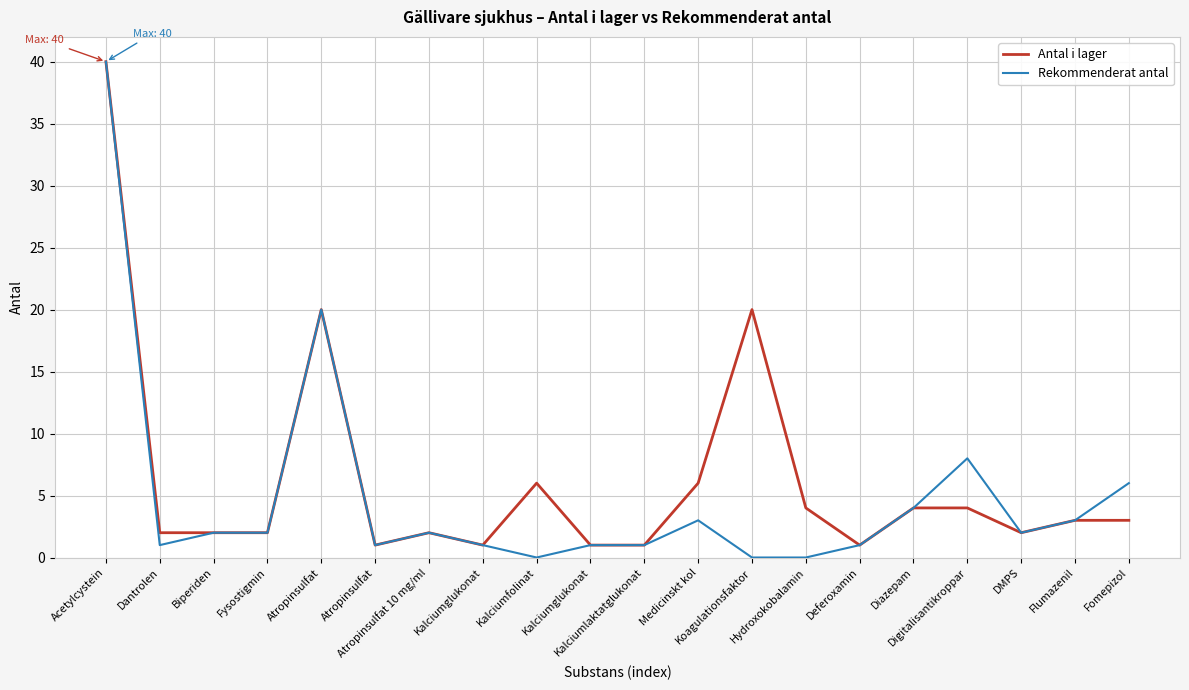

What are all the series names shown in the legend?

Antal i lager, Rekommenderat antal